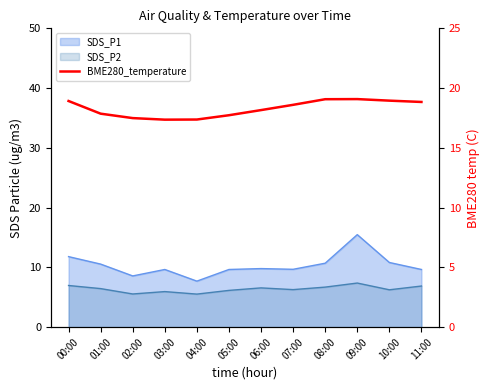

Approximately how many times larger is the value at 05:00 compared to 03:00?

1.0